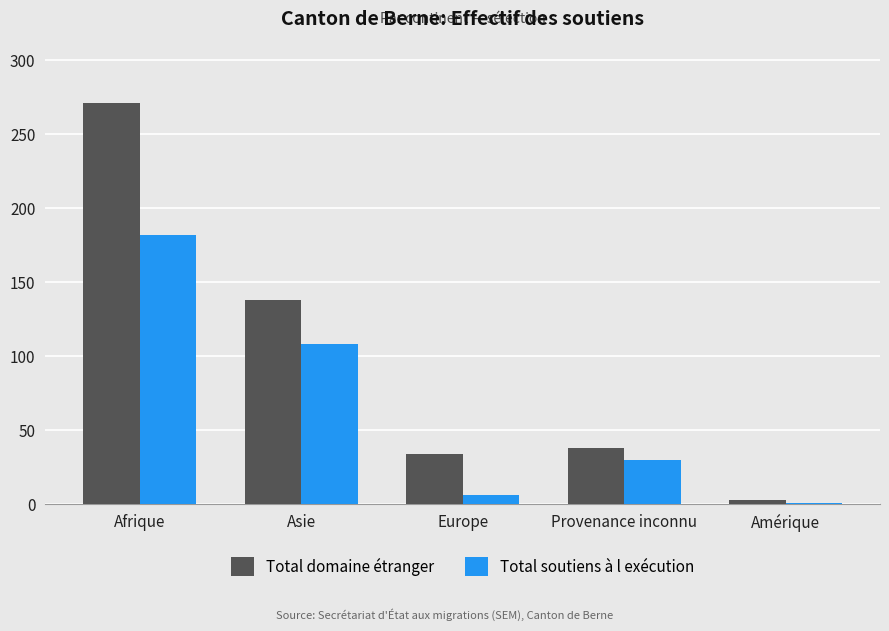

Rank the categories by Total soutiens à l exécution value from highest to lowest.

Afrique, Asie, Provenance inconnu, Europe, Amérique